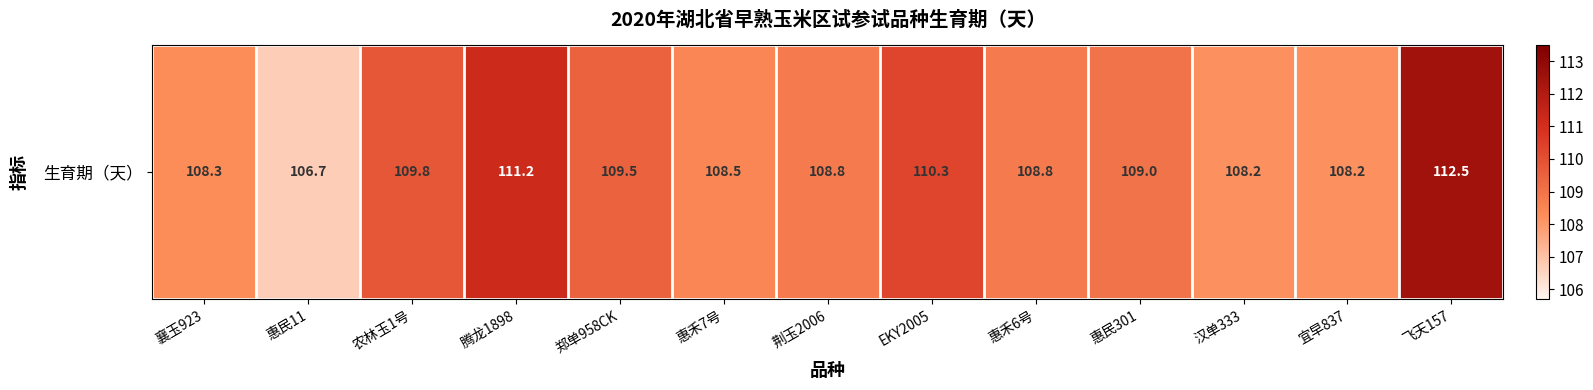

Reading left to right, transcribe all the data shown in this chart.

108.3	106.7	109.8	111.2	109.5	108.5	108.8	110.3	108.8	109.0	108.2	108.2	112.5